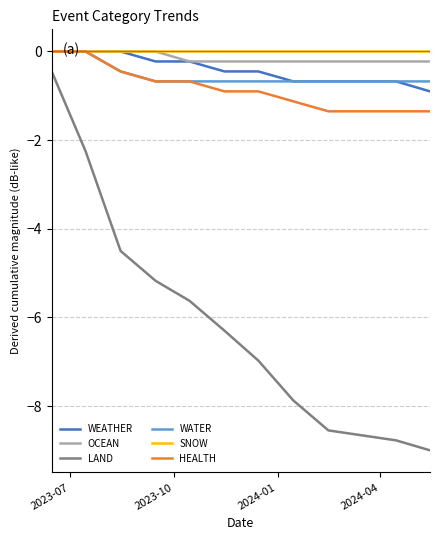

What is the minimum value shown in the chart?

-9.0